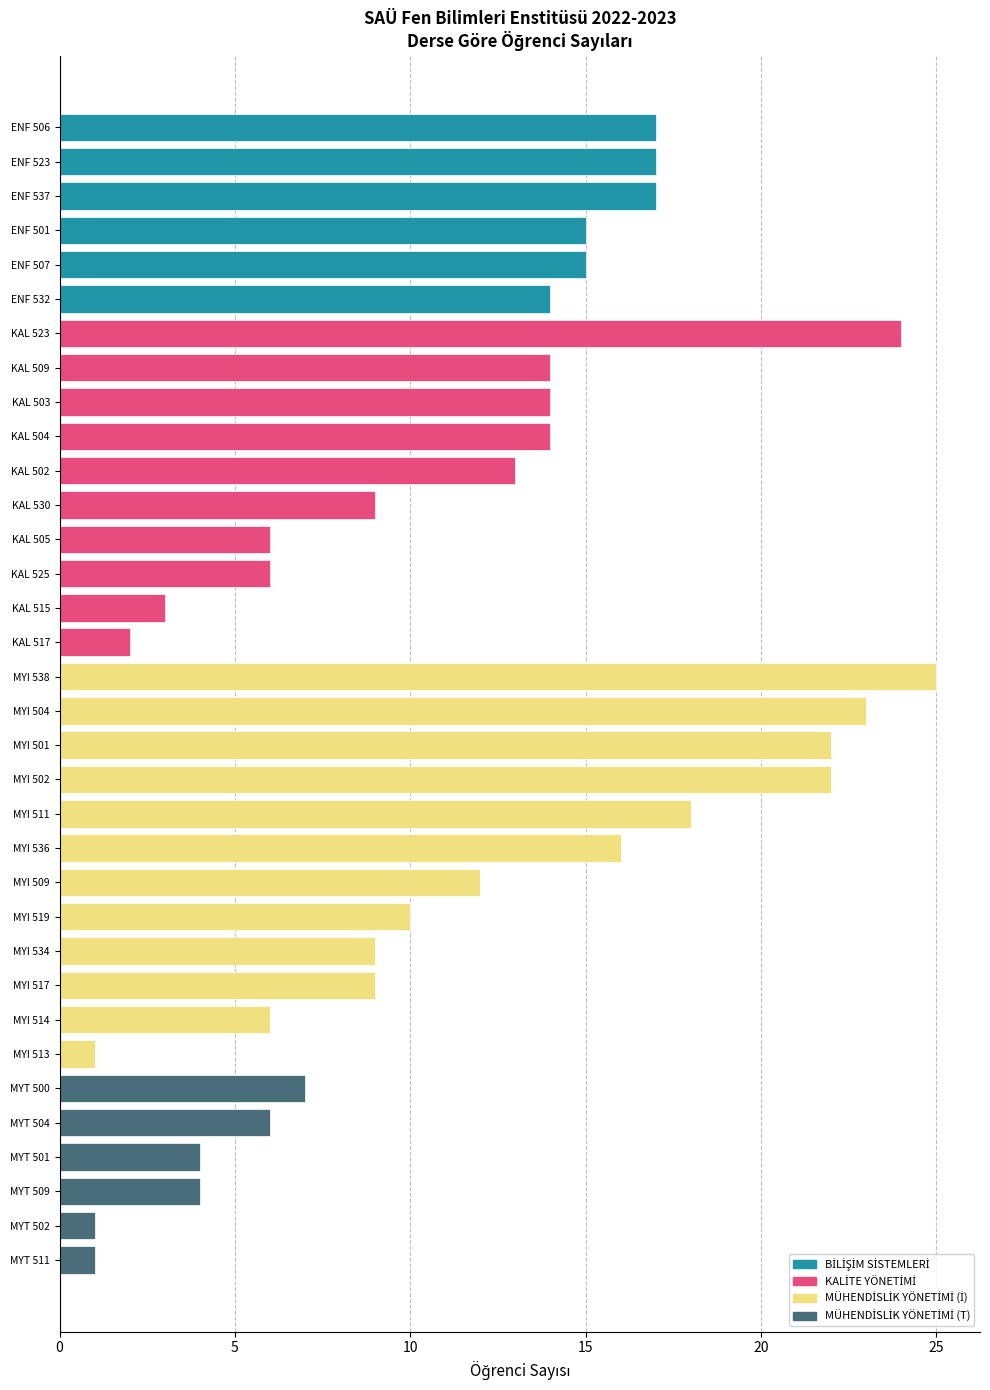

The value at ENF 501 is 26. True or false?

False